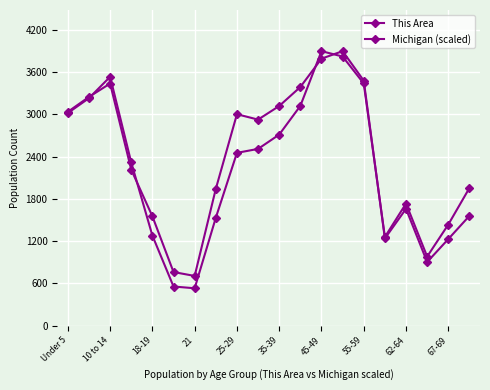

Reading left to right, extract all data points from this chart.

This Area: 3018.0	3230.0	3533.0	2316.0	1278.0	555.0	530.0	1531.0	2453.0	2509.0	2712.0	3120.0	3897.0	3821.0	3438.0	1258.0	1733.0	980.0	1435.0	1954.0
Michigan (scaled): 3035.8	3247.0	3437.6	2213.5	1551.9	760.4	705.0	1940.9	3001.6	2925.2	3118.3	3388.0	3790.7	3897.0	3478.2	1237.5	1658.4	902.7	1228.5	1558.3